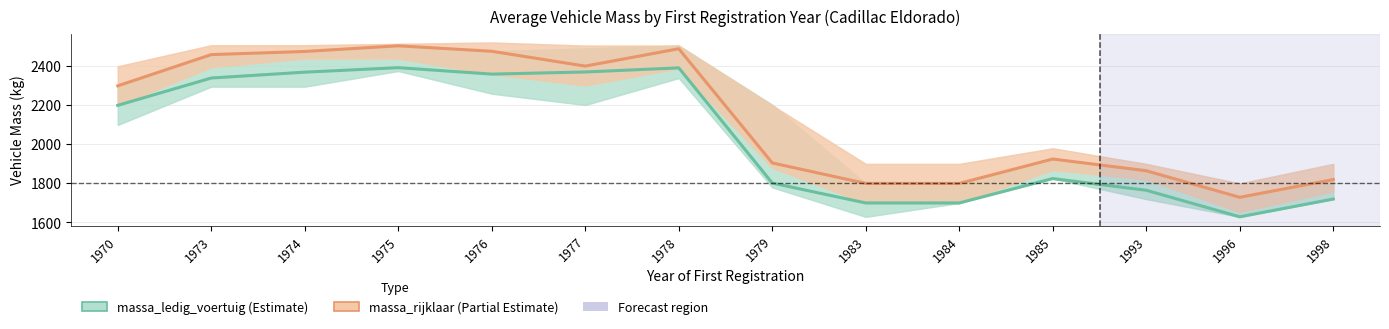

Which series has the largest range (max minus min)?

massa_rijklaar